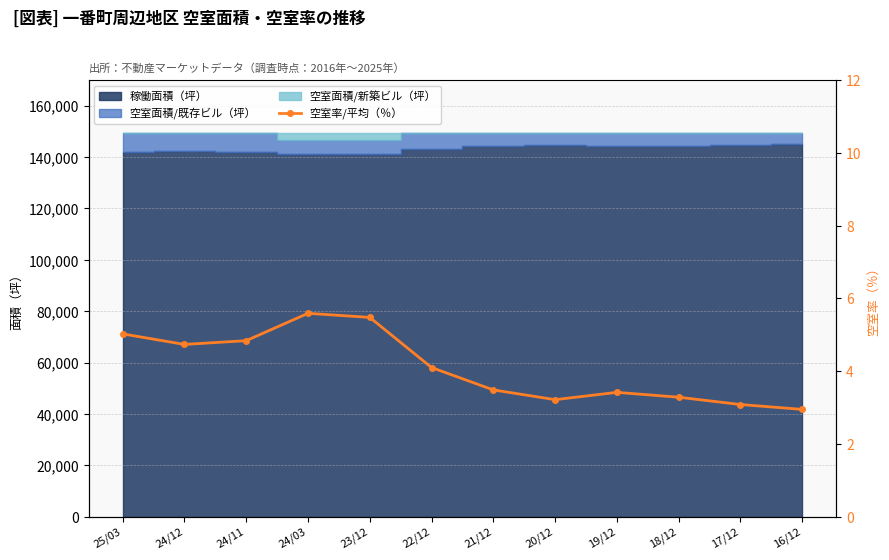

True or false: the data shows 3.1 at 17/12.

True